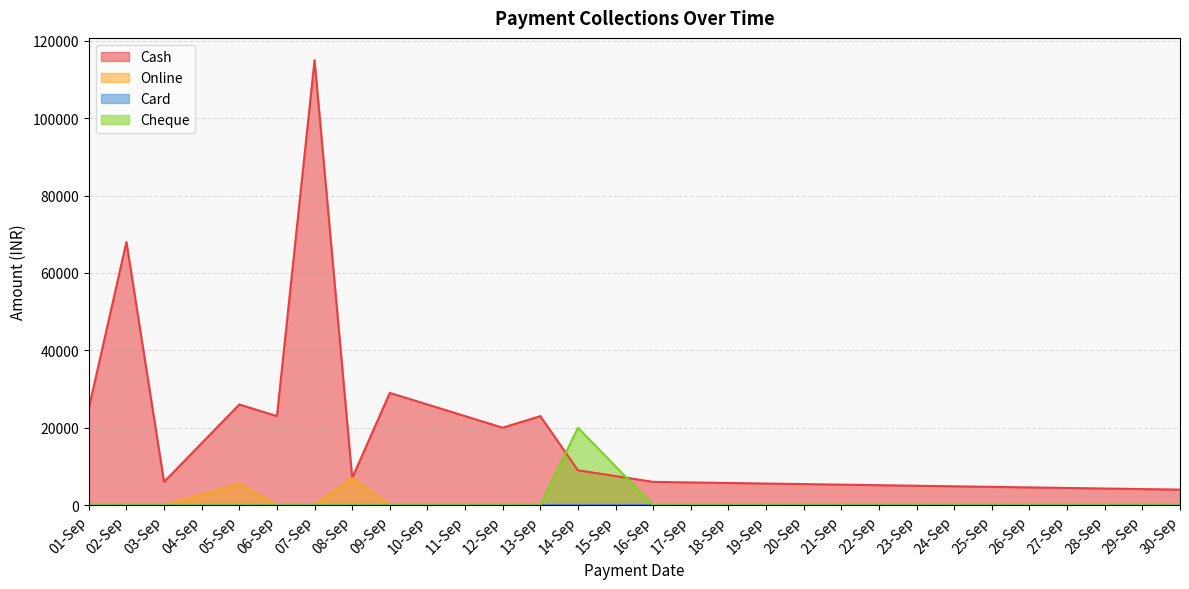

The value of Cheque at 01-09-2022 is -6521. True or false?

False